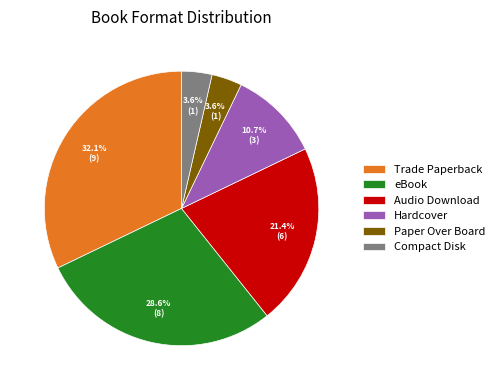

What percentage is the Audio Download slice, to the nearest percent?

21%